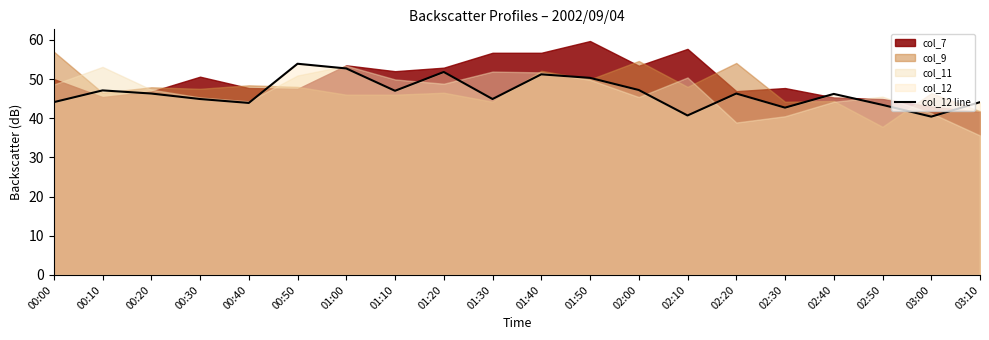

What position from the left is 01:40?

11